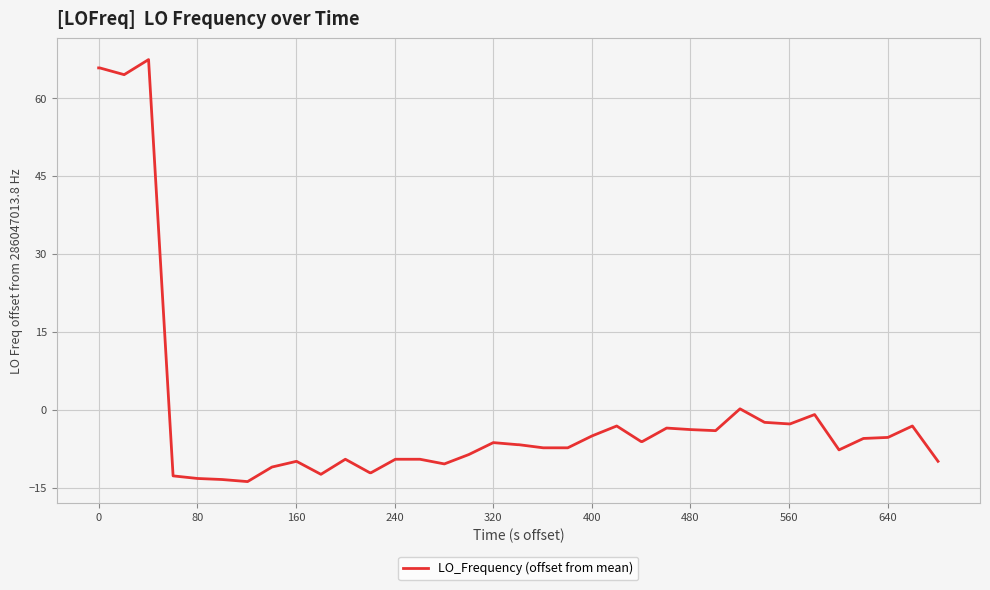

What is the greatest value displayed?

67.4